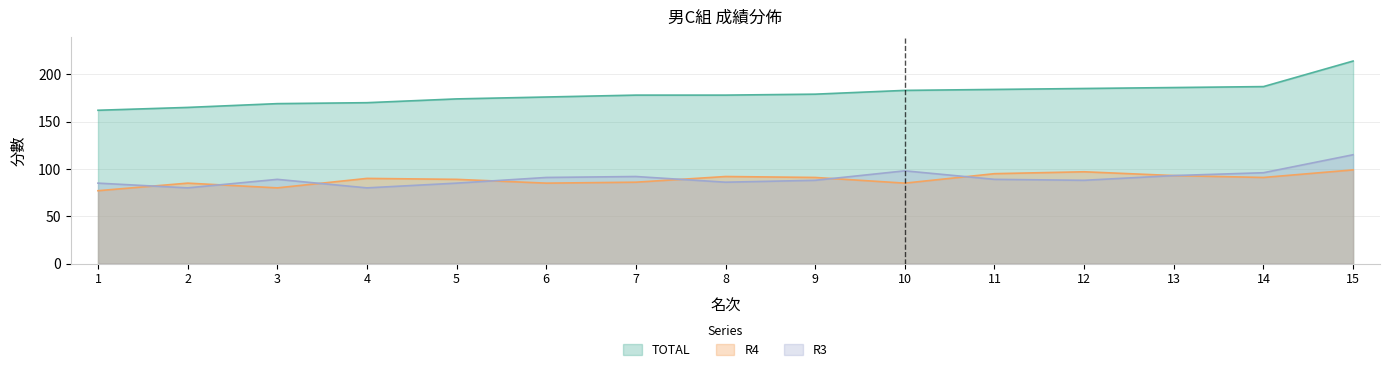

Count the number of categories in the chart.

15